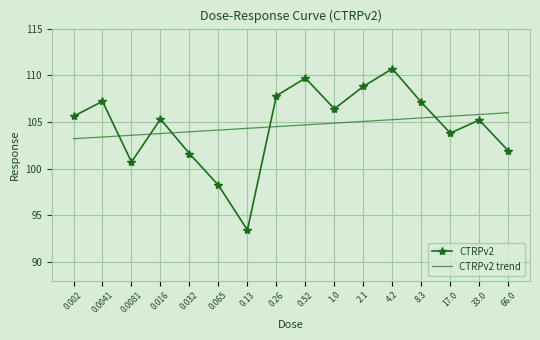

What are all the series names shown in the legend?

CTRPv2, CTRPv2 trend